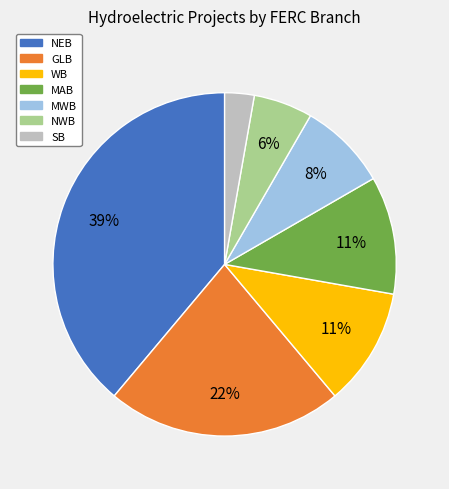

To the nearest percent, what is the difference between the largest and smallest slice percentages?

36%